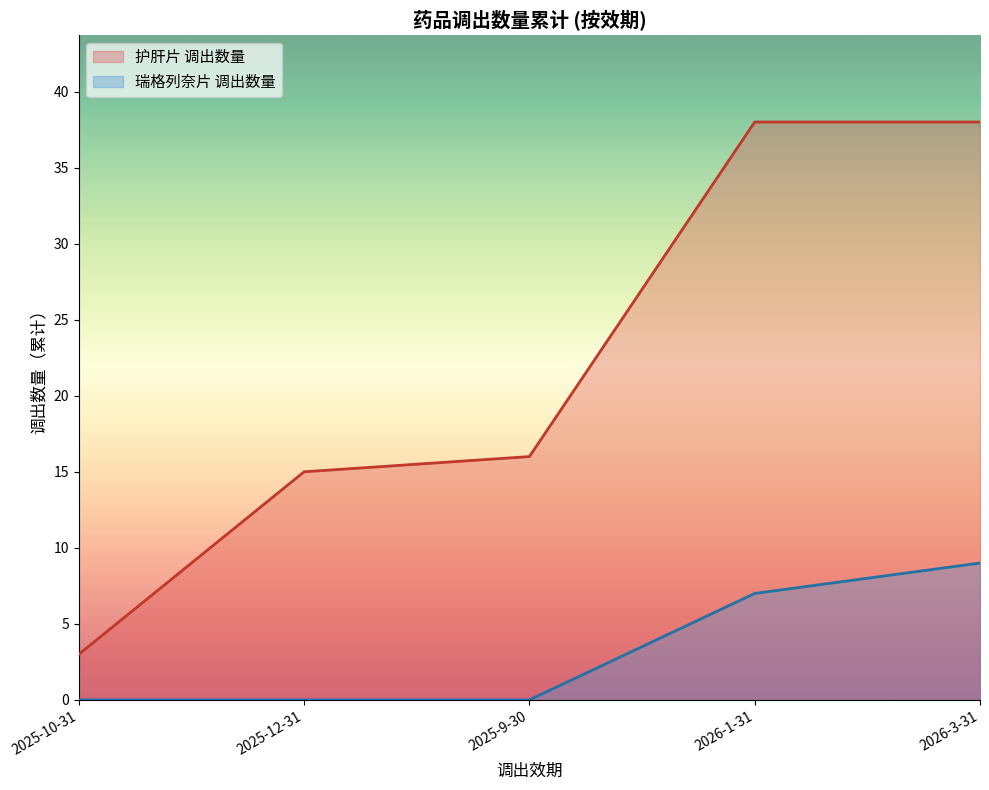

True or false: 护肝片 调出数量 has a value of 3 at 2025-10-31.

True